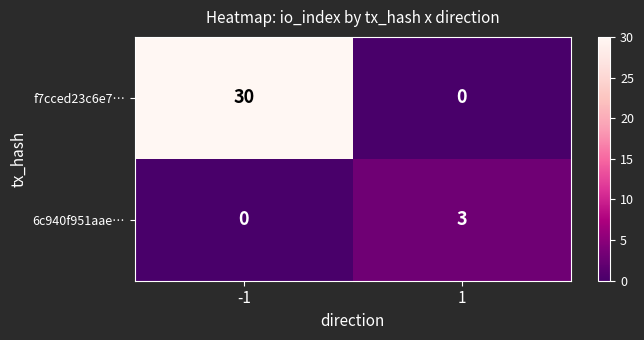

Reading left to right, extract all data points from this chart.

f7cced23c6e7…: 30	0
6c940f951aae…: 0	3